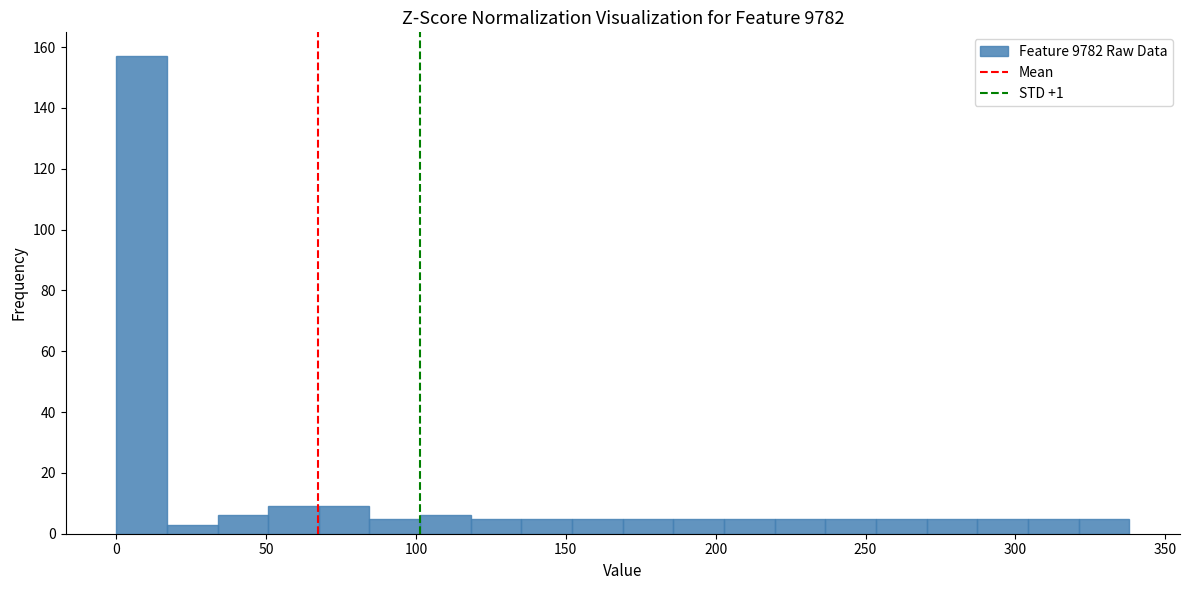

Read against the x-axis, roughly where is the centre of the tallest bar?

10